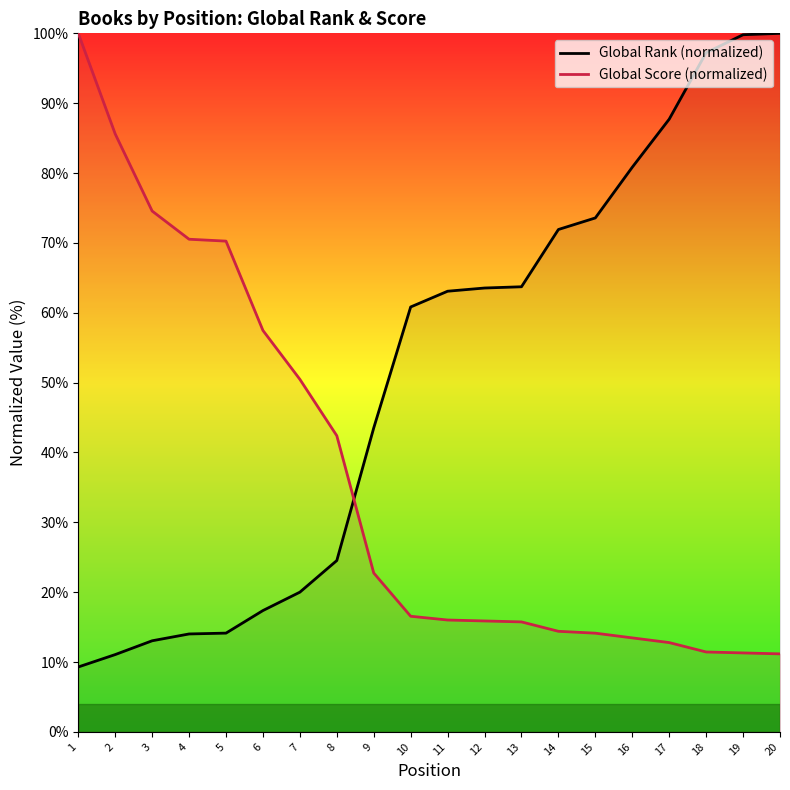

Is it true that Global Score (normalized) equals 11.4 at 18?

True